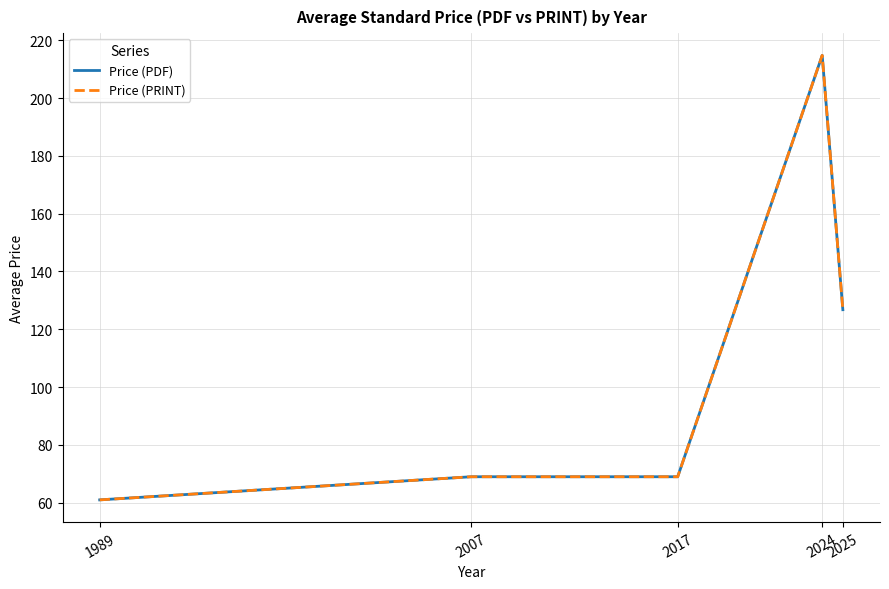

Does the chart display data point markers on the line(s)?

No